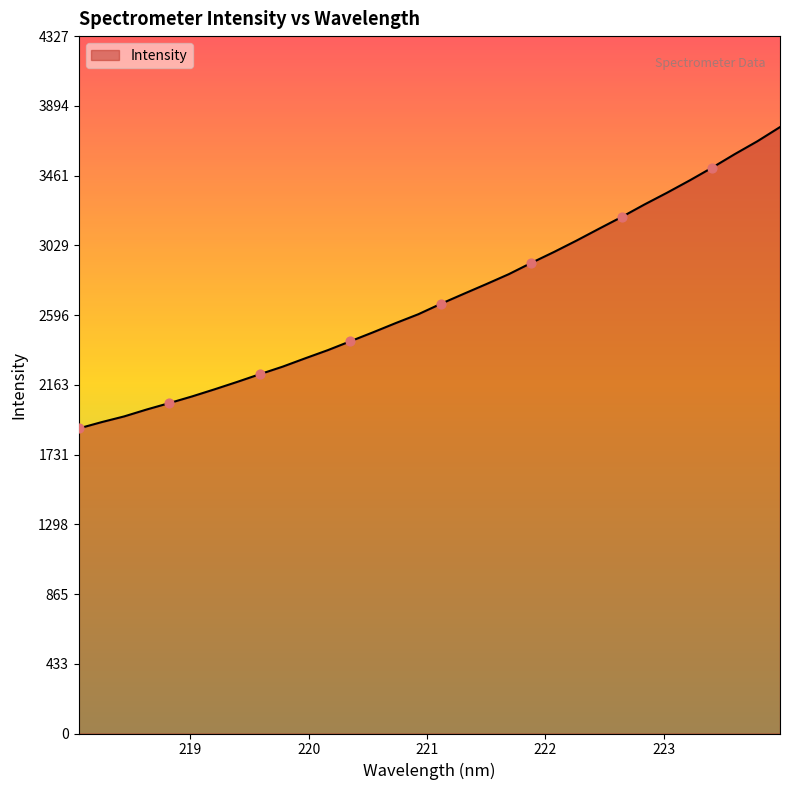

What is the minimum value shown in the chart?

1892.9